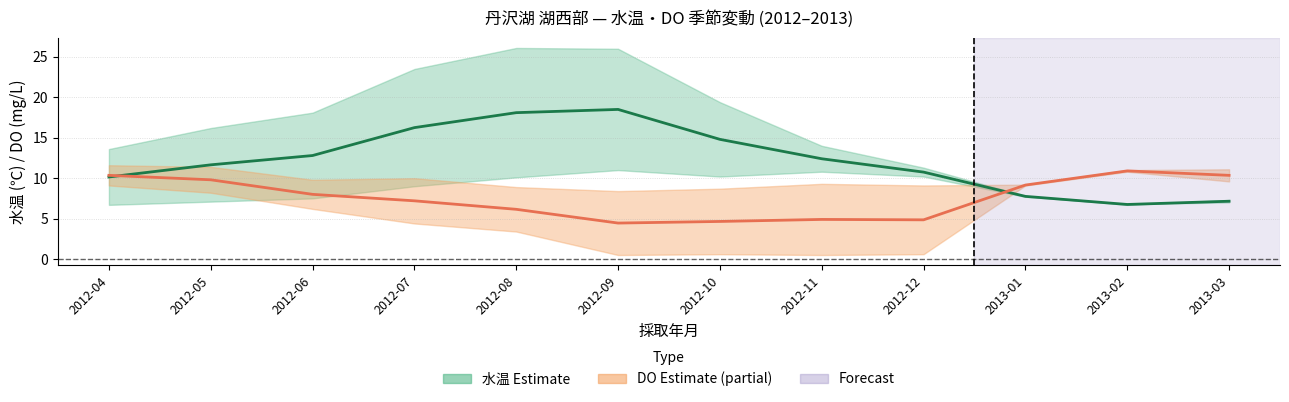

What is the label of the 2nd point from the left?

2012-05